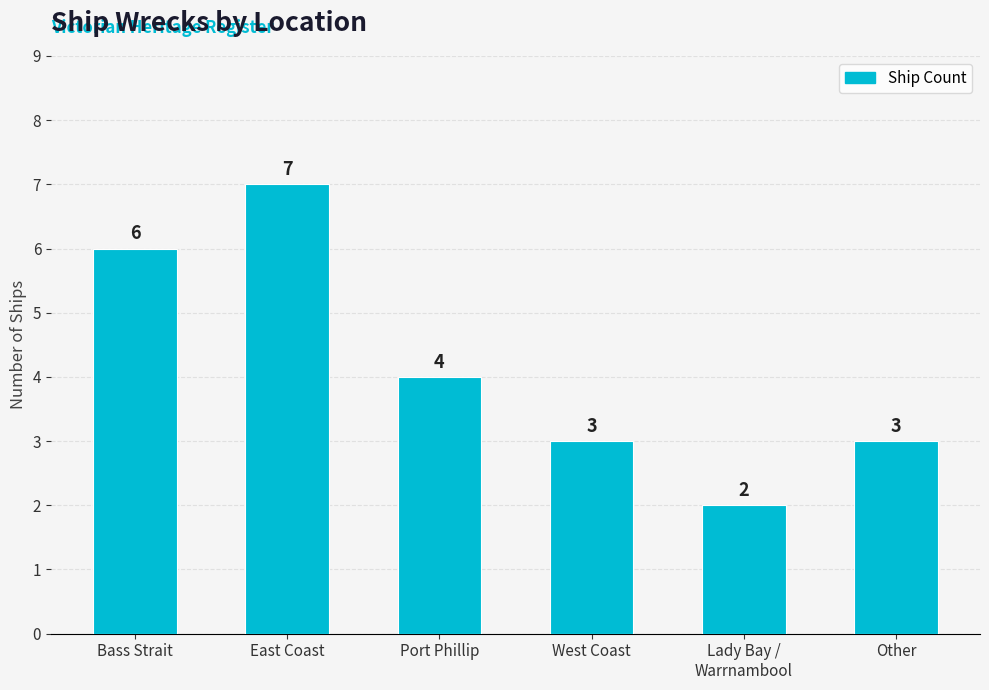

What is the minimum value shown in the chart?

2